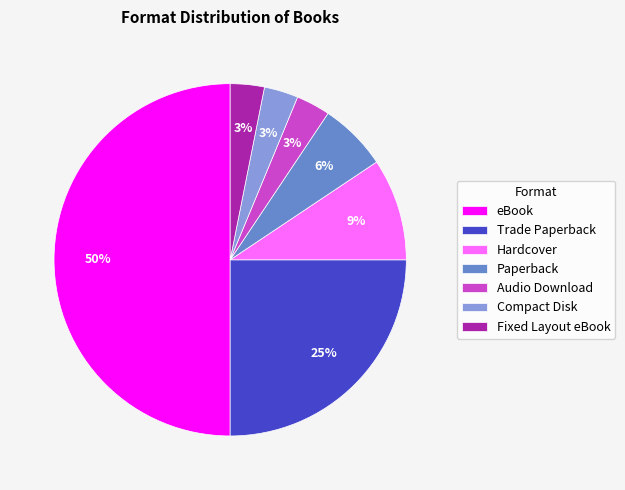

What is the largest slice in the pie chart?

eBook